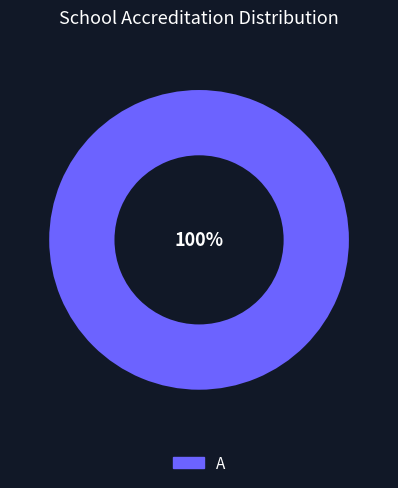

Is there a majority slice in this chart?

Yes